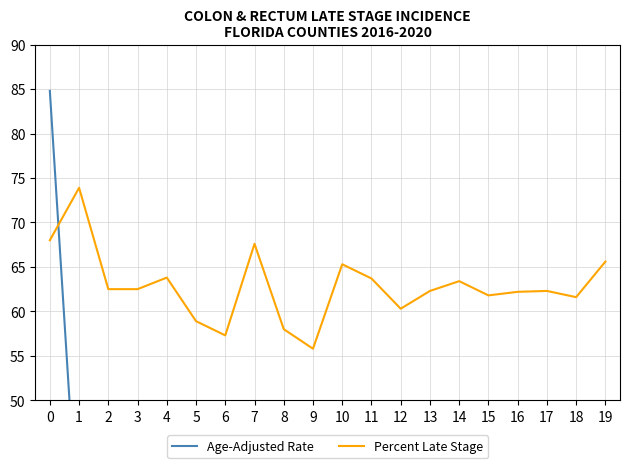

At how many categories does at least one series exceed 40?

20